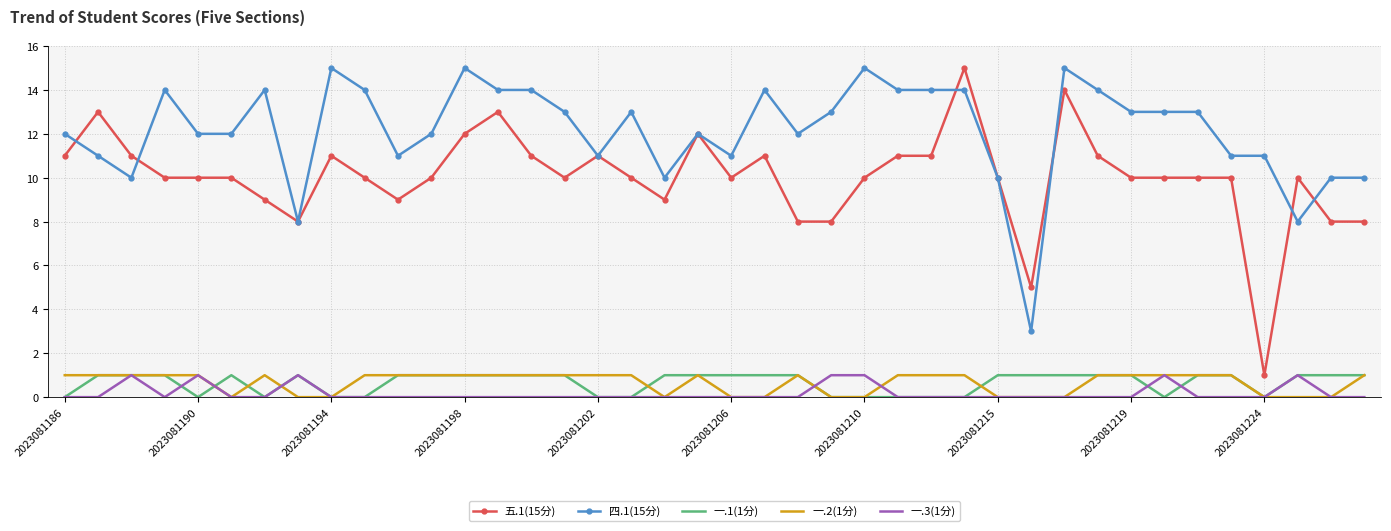

Which series has the largest range (max minus min)?

五.1(15分)